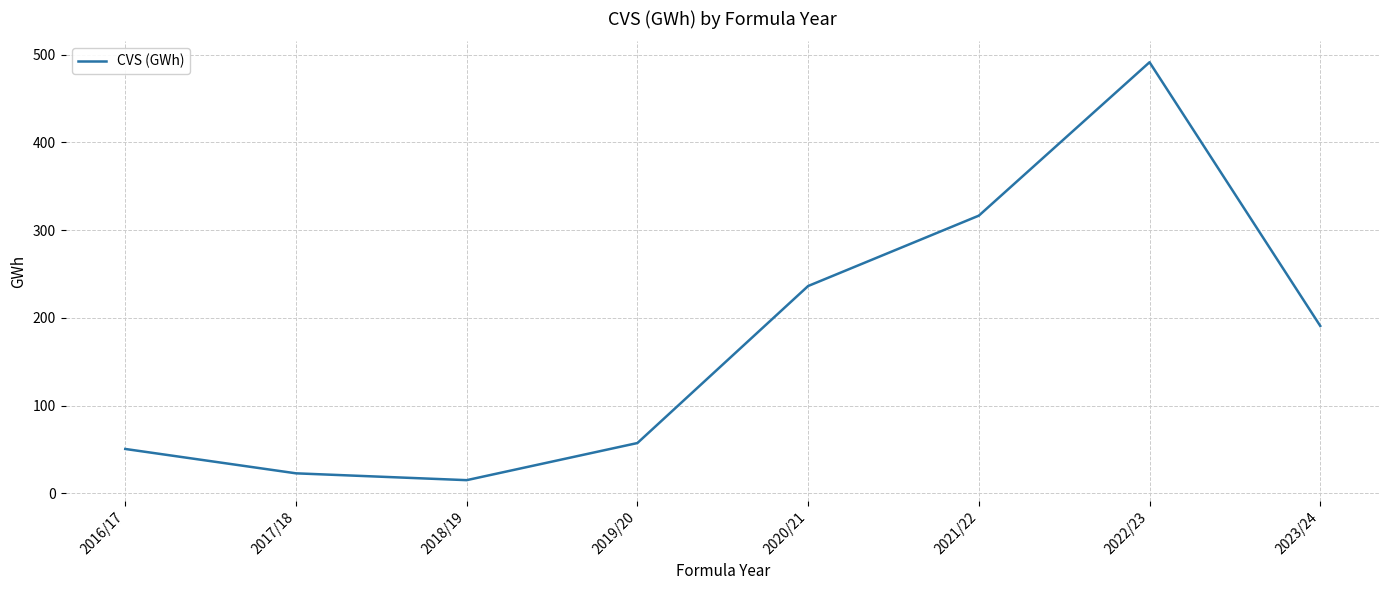

What is the sum of all values?

1381.0